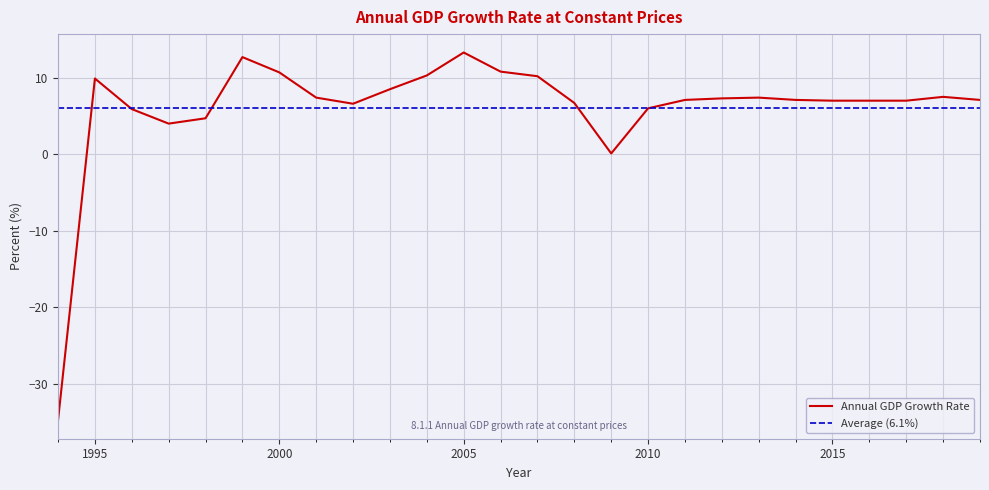

How many series are shown in this chart?

2